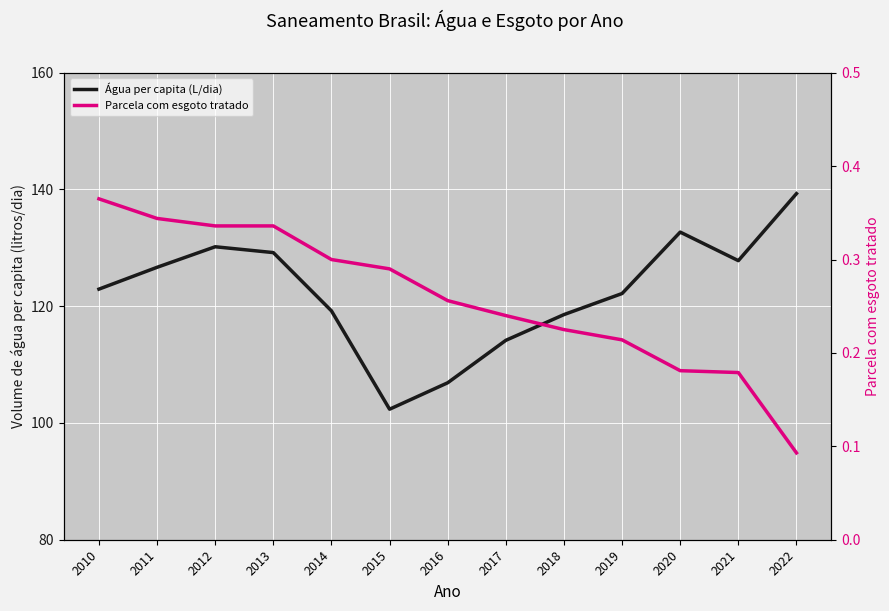

What is the spread (max minus min) of values at 2019?

122.0